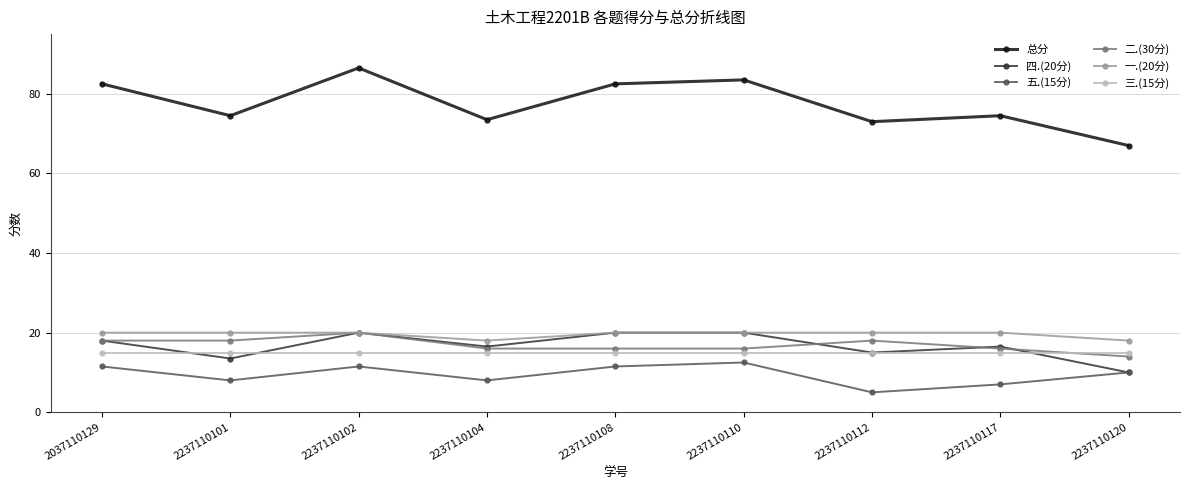

Where is the first local maximum for 总分?

2237110102